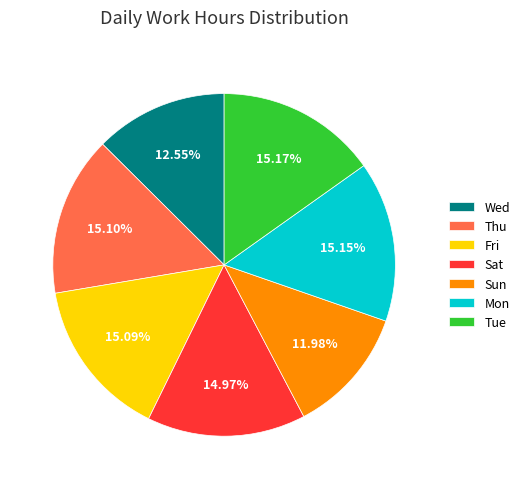

Which slice is the smallest?

Sun